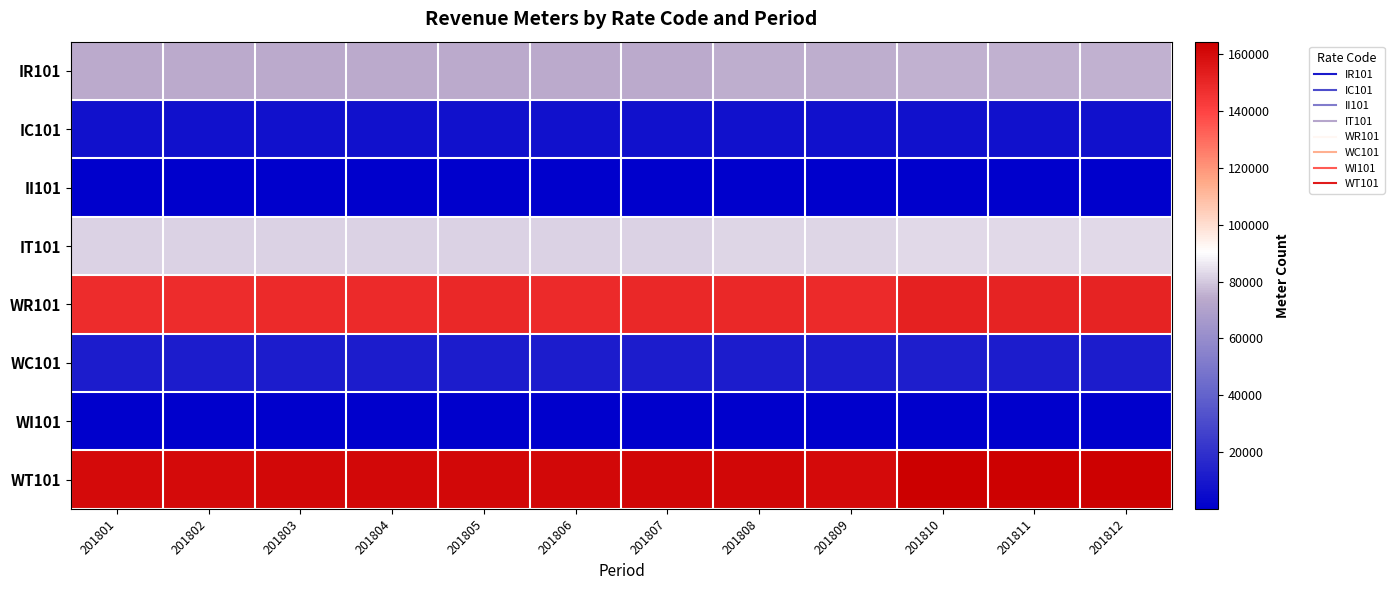

At which category is the sum across all series the highest?

201810